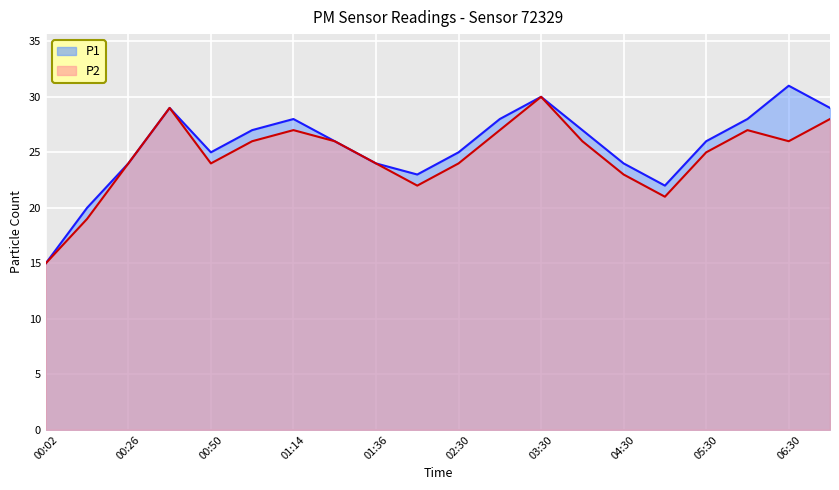

How many interior local valleys does the P2 series have?

4